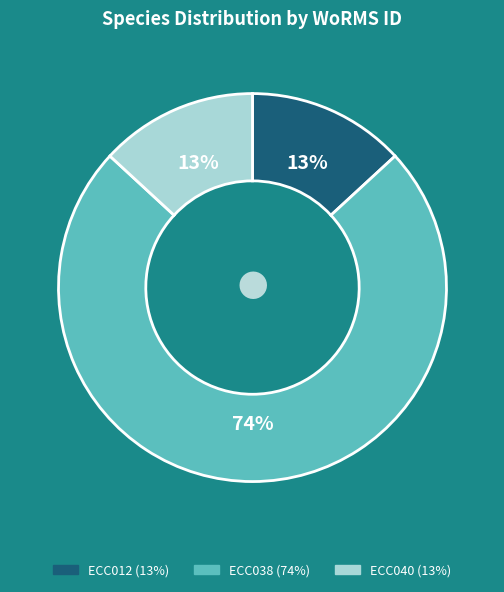

To the nearest percent, what is the average slice percentage?

33%